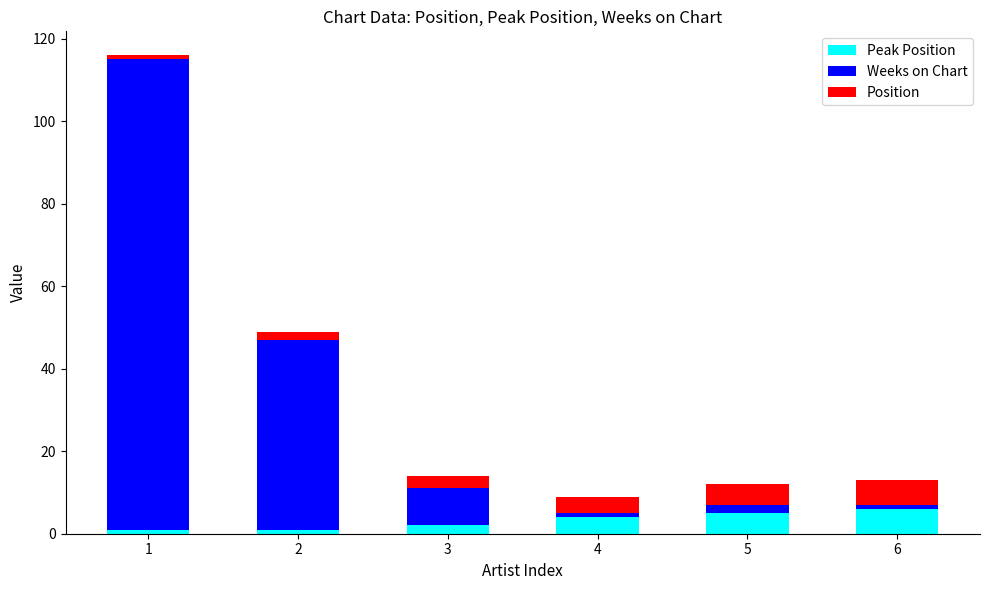

True or false: Position has a value of 5 at 3.

False